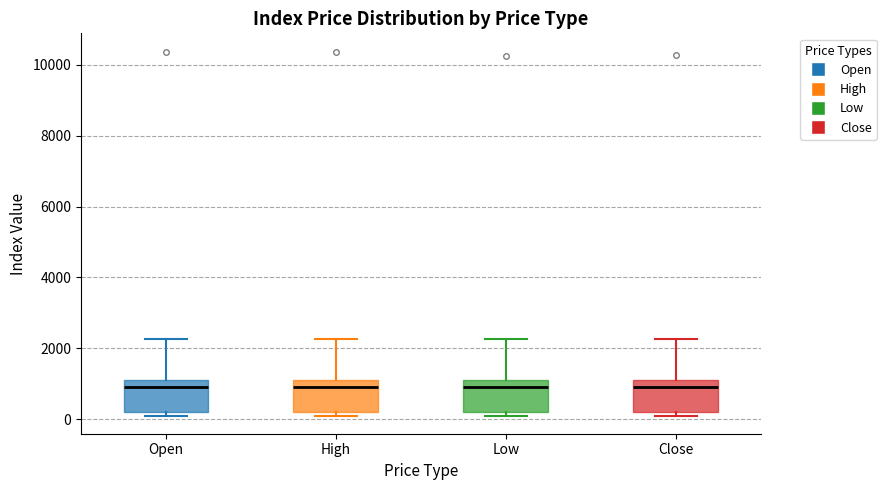

Reading left to right, transcribe this box plot: for each box, give where its median line is, the range the box spans, and where its two whiskers end, as read against the y-axis. The values are not printed on the chart, so give them approximately, as read against the axis.

Open: median 1000, box 200 to 1200, whiskers 200 (just below the box's lower edge) to 2200
High: median 1000, box 200 to 1200, whiskers 200 (just below the box's lower edge) to 2200
Low: median 1000 (just below the box's upper edge), box 200 to 1000, whiskers 200 (just below the box's lower edge) to 2200
Close: median 1000, box 200 to 1200, whiskers 200 (just below the box's lower edge) to 2200